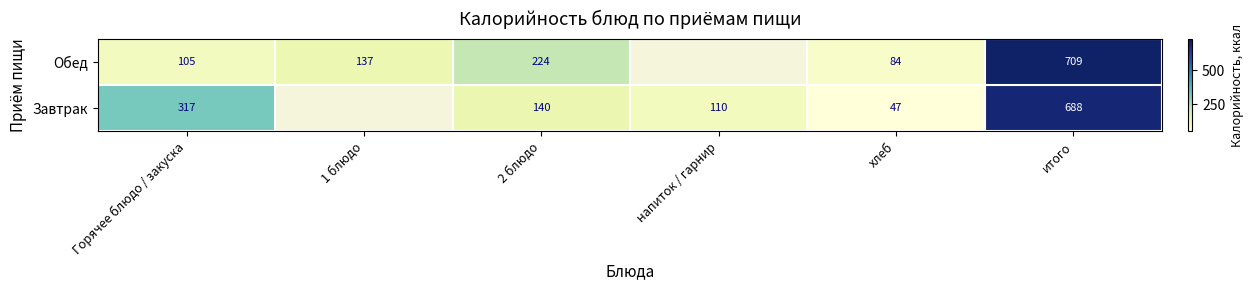

True or false: Завтрак has a value of 248 at 2 блюдо.

False